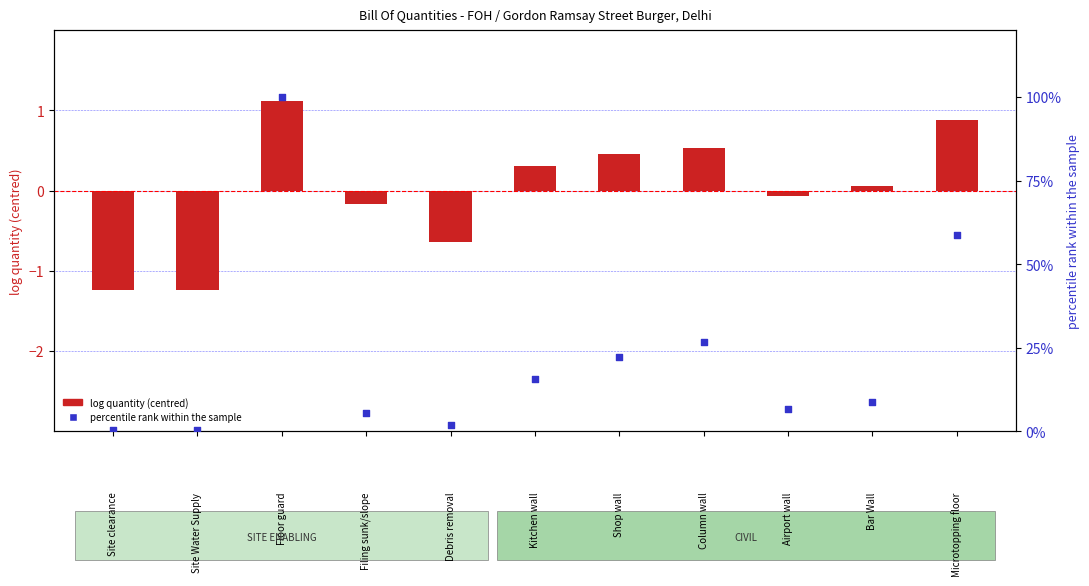

Which series has the largest total across all categories?

percentile rank within sample